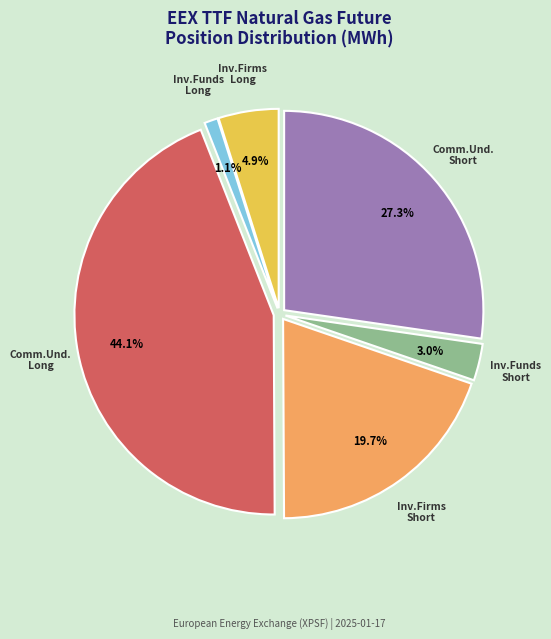

Is there any slice that represents more than half of the pie?

No